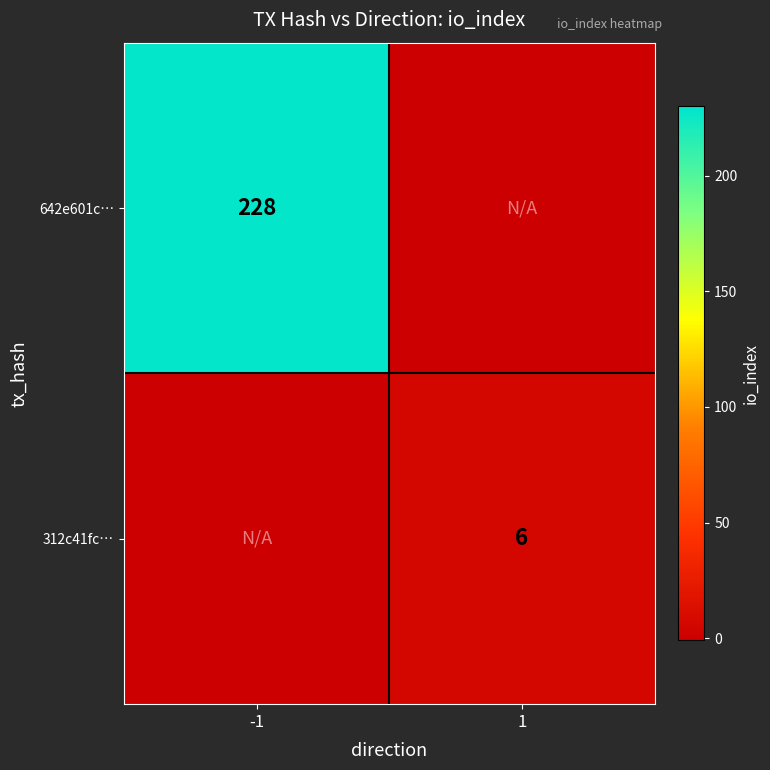

The 642e601c… series shows 228 at -1. True or false?

True